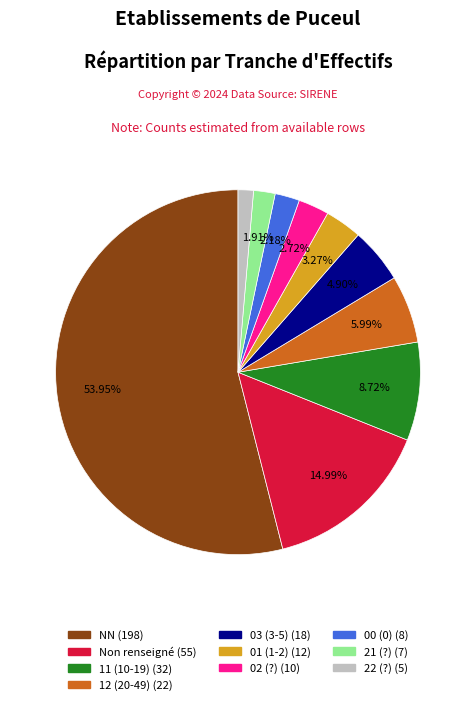

Does any single category account for the majority?

Yes